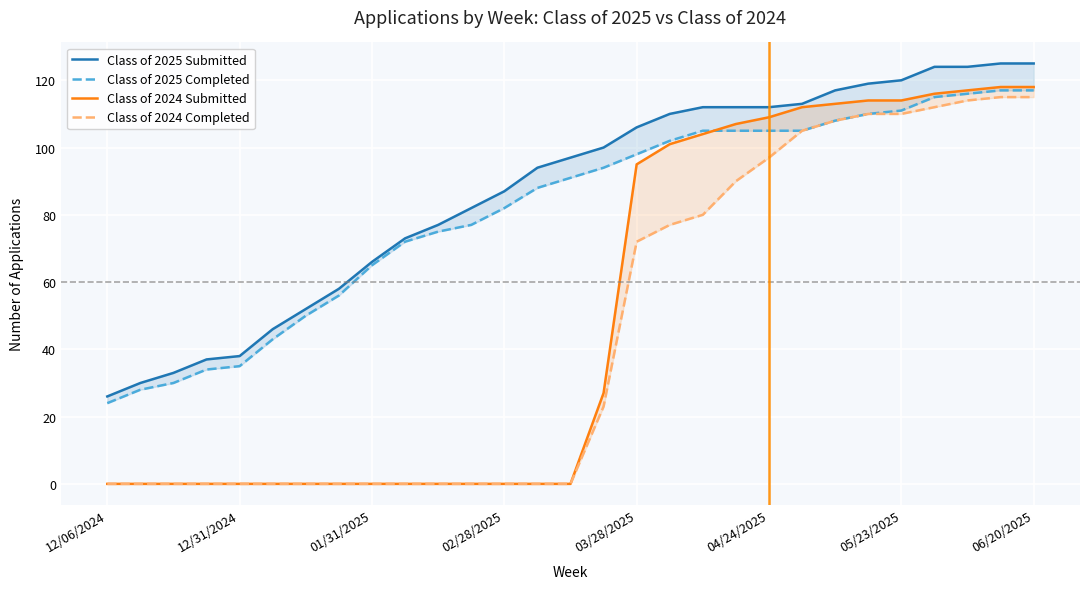

Between 03/28/2025 and 18, which series saw the biggest shift?

Class of 2024 Submitted